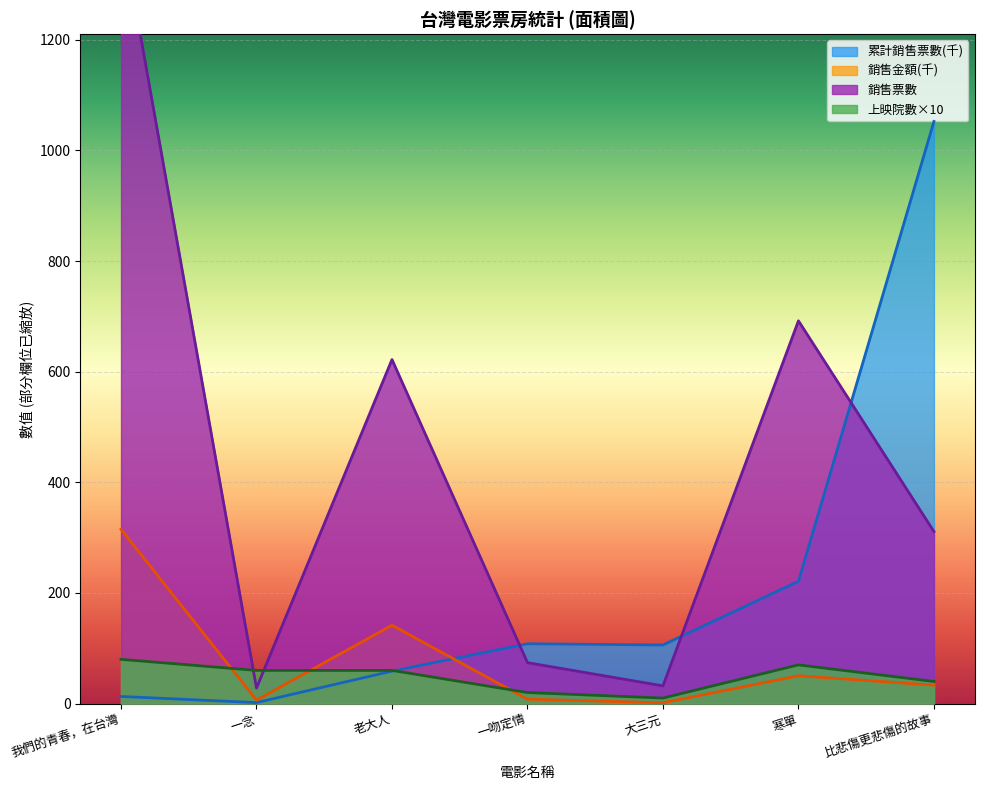

Which series has the widest spread of values?

銷售票數